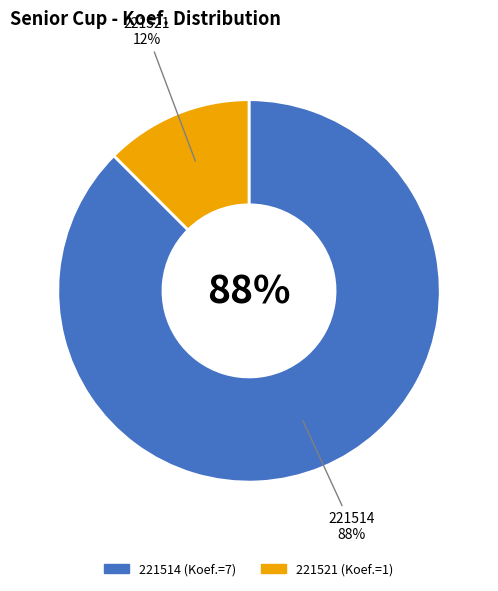

Is there any slice that represents more than half of the pie?

Yes